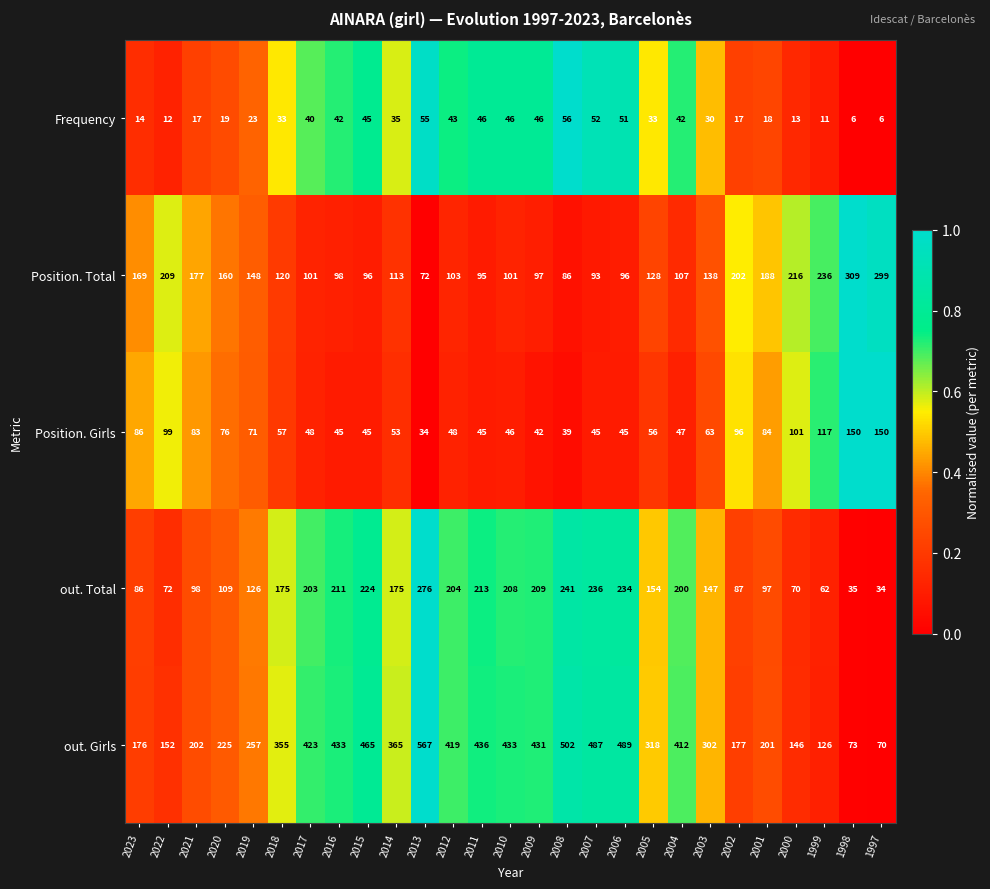

Which series has the largest total across all categories?

out. Girls